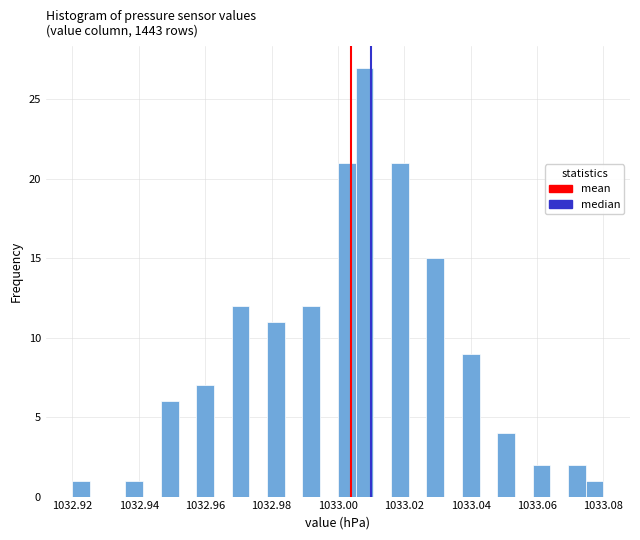

Around what value on the x-axis is the tallest bar? Give the approximate position of its centre, as read against the axis.

1033.008